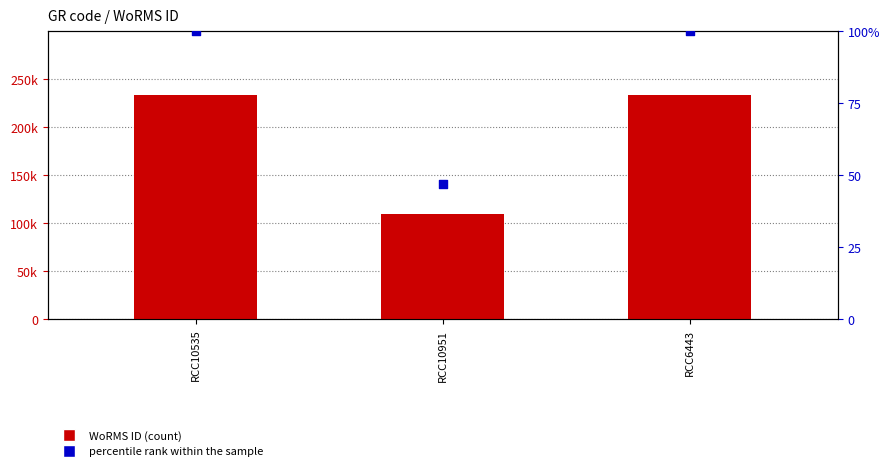

What is the total value across all series at RCC6443?

233920.0